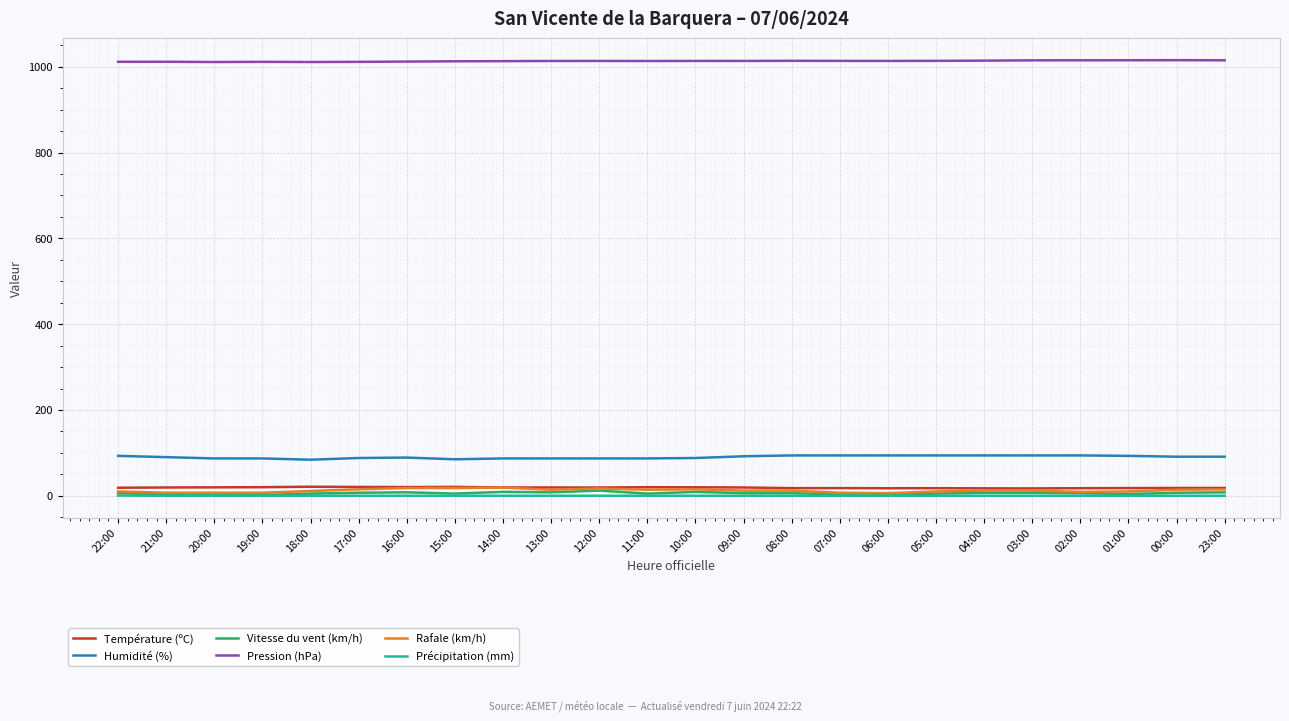

Is it true that Pression (hPa) equals 287.3 at 00:00?

False